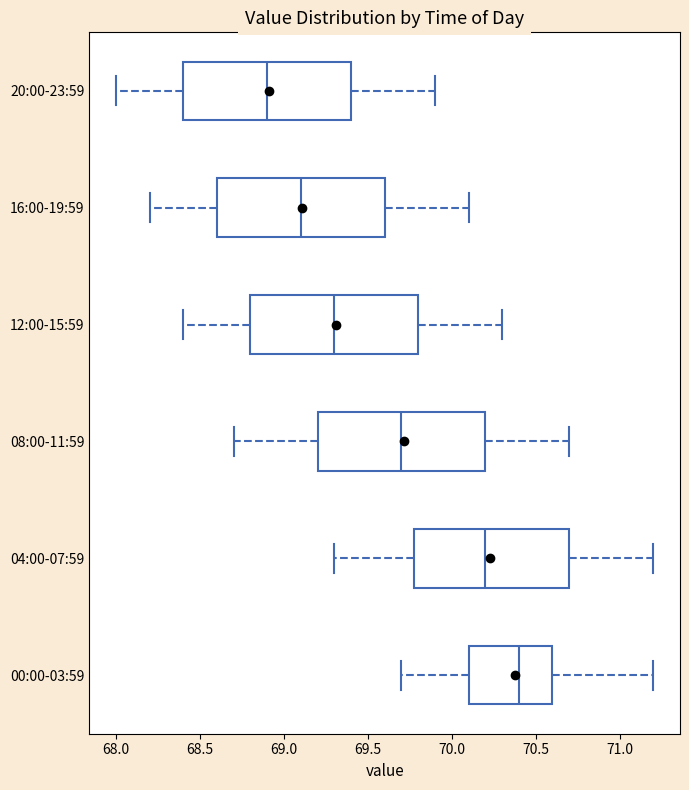

Where does the left whisker of the box for 20:00-23:59 end on the x-axis? The values are not printed on the chart, so give them approximately, as read against the axis.

68.0